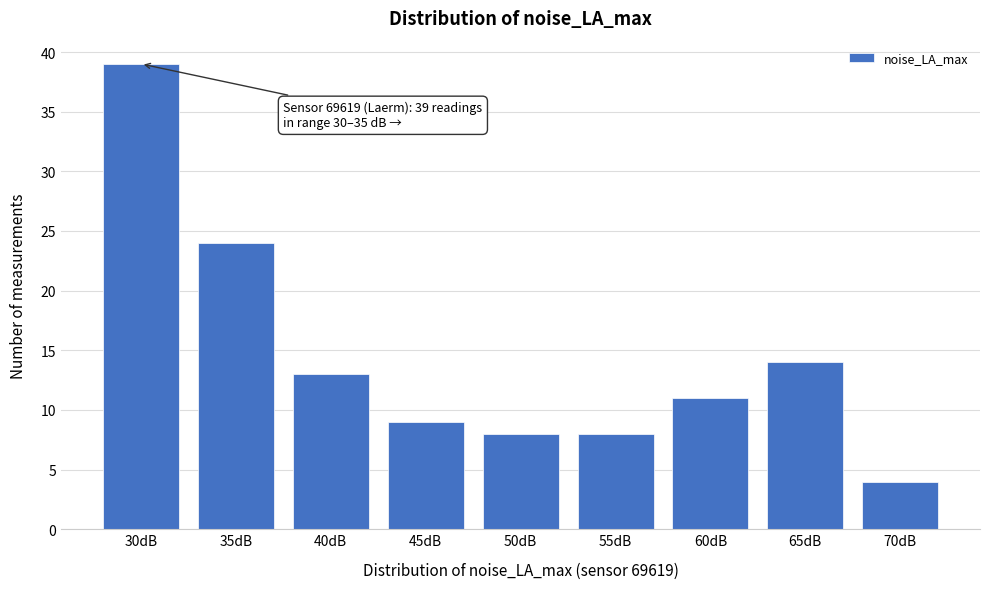

Reading left to right, what are all the values shown in this chart?

39	24	13	9	8	8	11	14	4